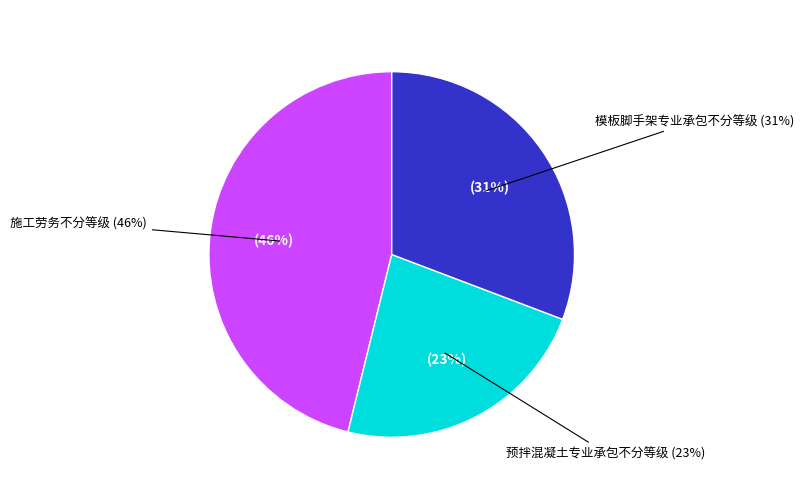

Combined, what portion of the pie is 施工劳务不分等级 and 预拌混凝土专业承包不分等级?

69.2%